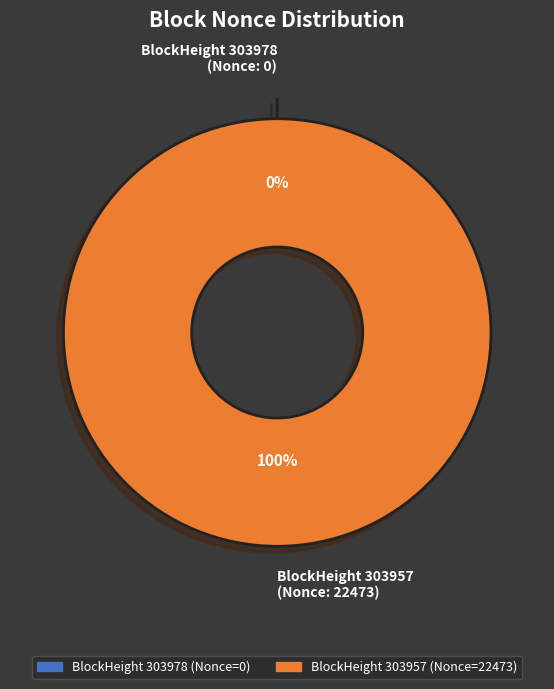

Does any single category account for the majority?

Yes